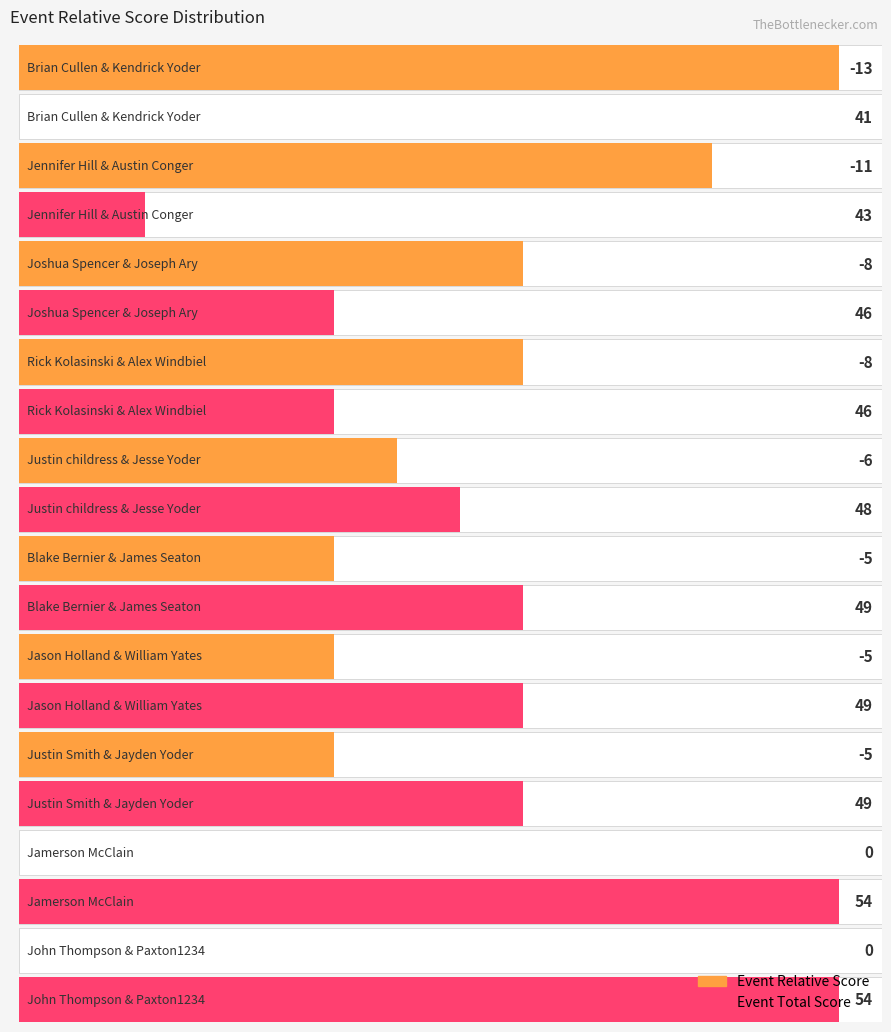

At how many categories does at least one series exceed 0?

10